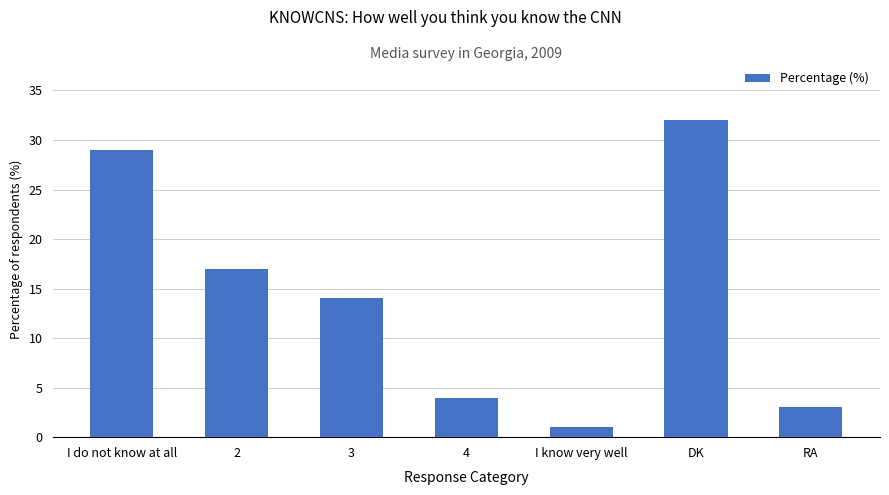

What is the label of the 7th bar from the right?

I do not know at all